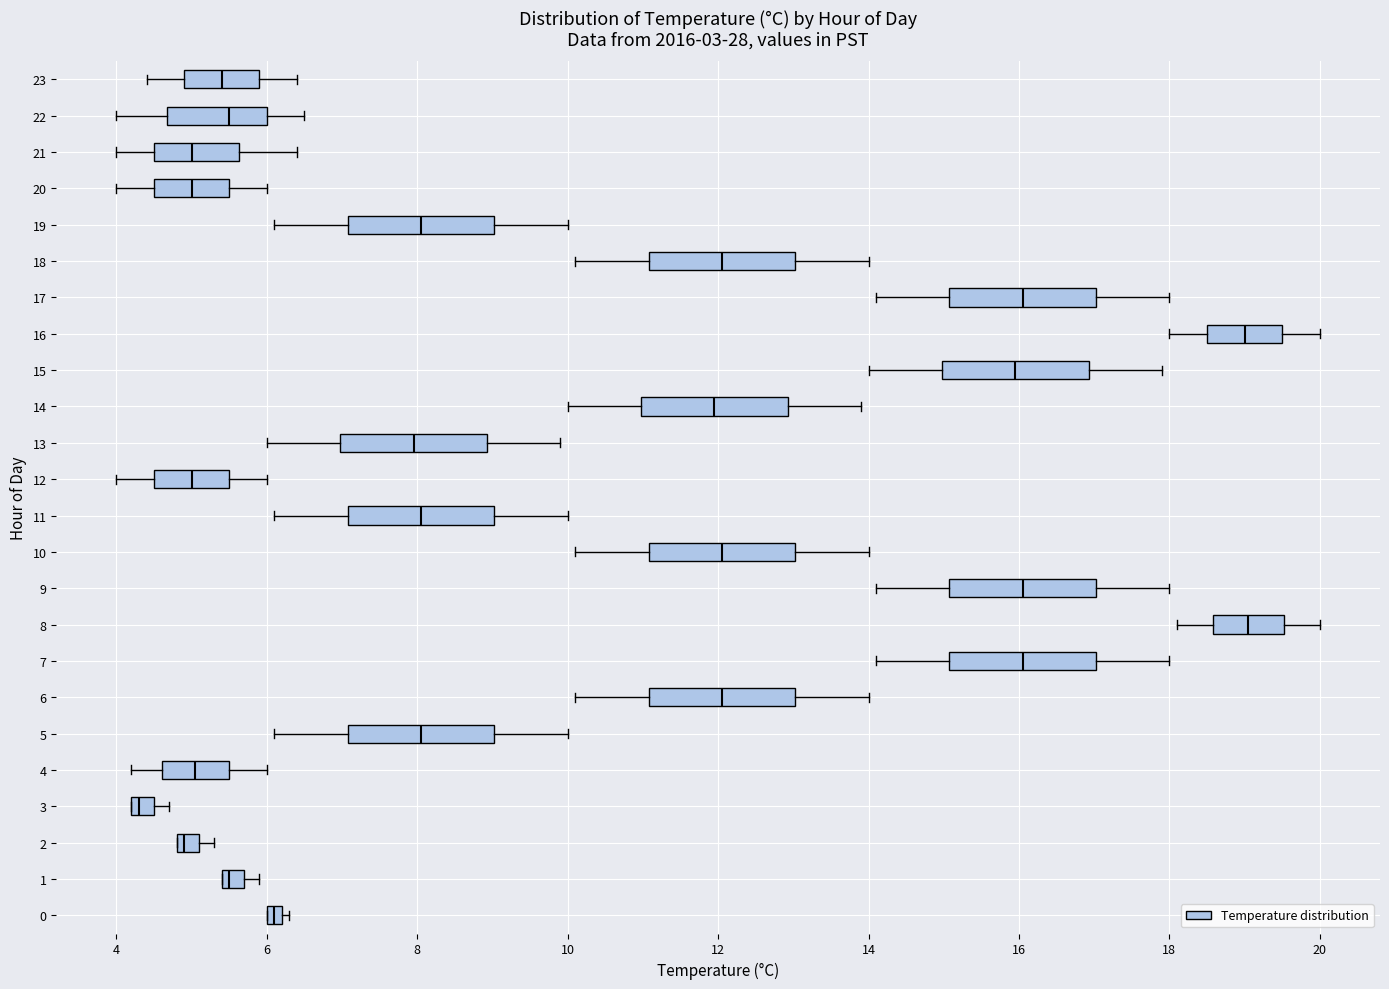

Where does the left whisker of the box at y = 16 end on the x-axis? The values are not printed on the chart, so give them approximately, as read against the axis.

18.0